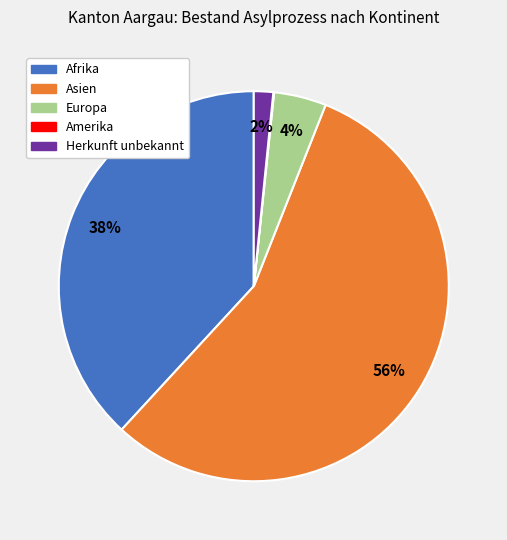

What percentage is the Herkunft unbekannt slice, to the nearest percent?

2%